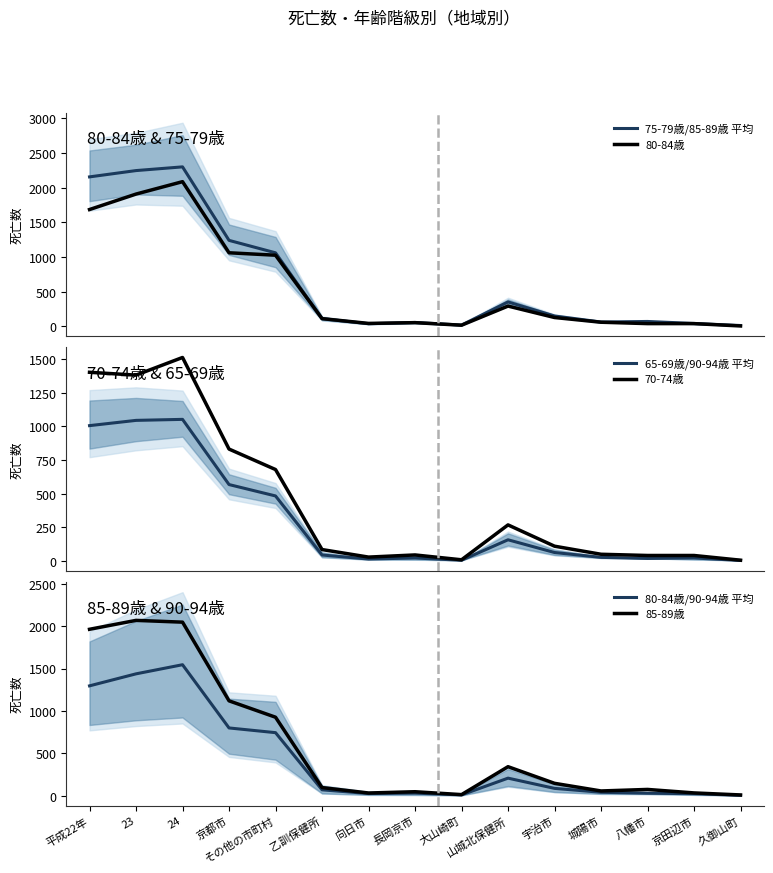

What is the sum of all 70-74歳 values?

6501.0